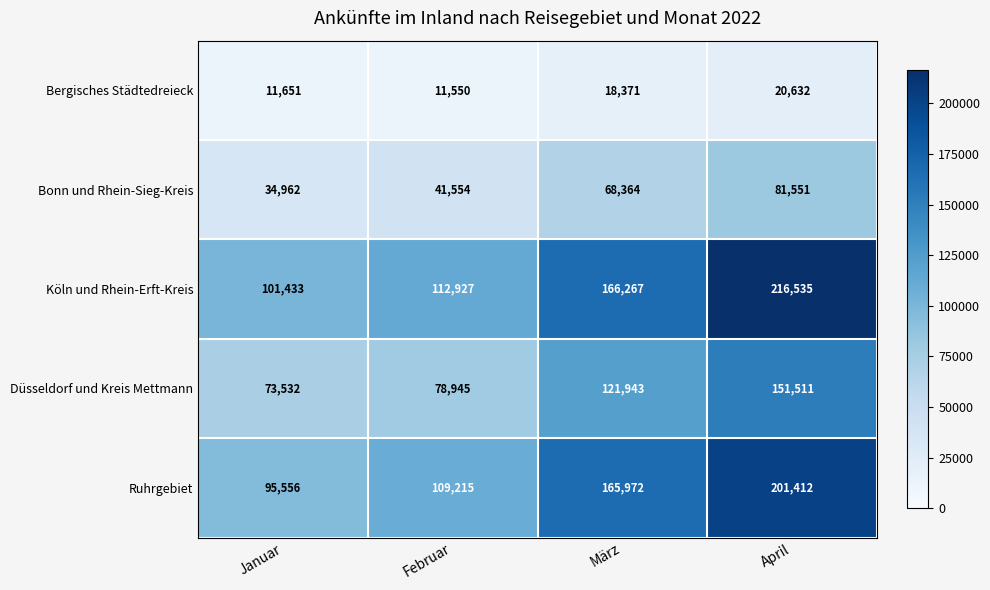

What is the difference between the Ruhrgebiet values at März and Januar?

70416